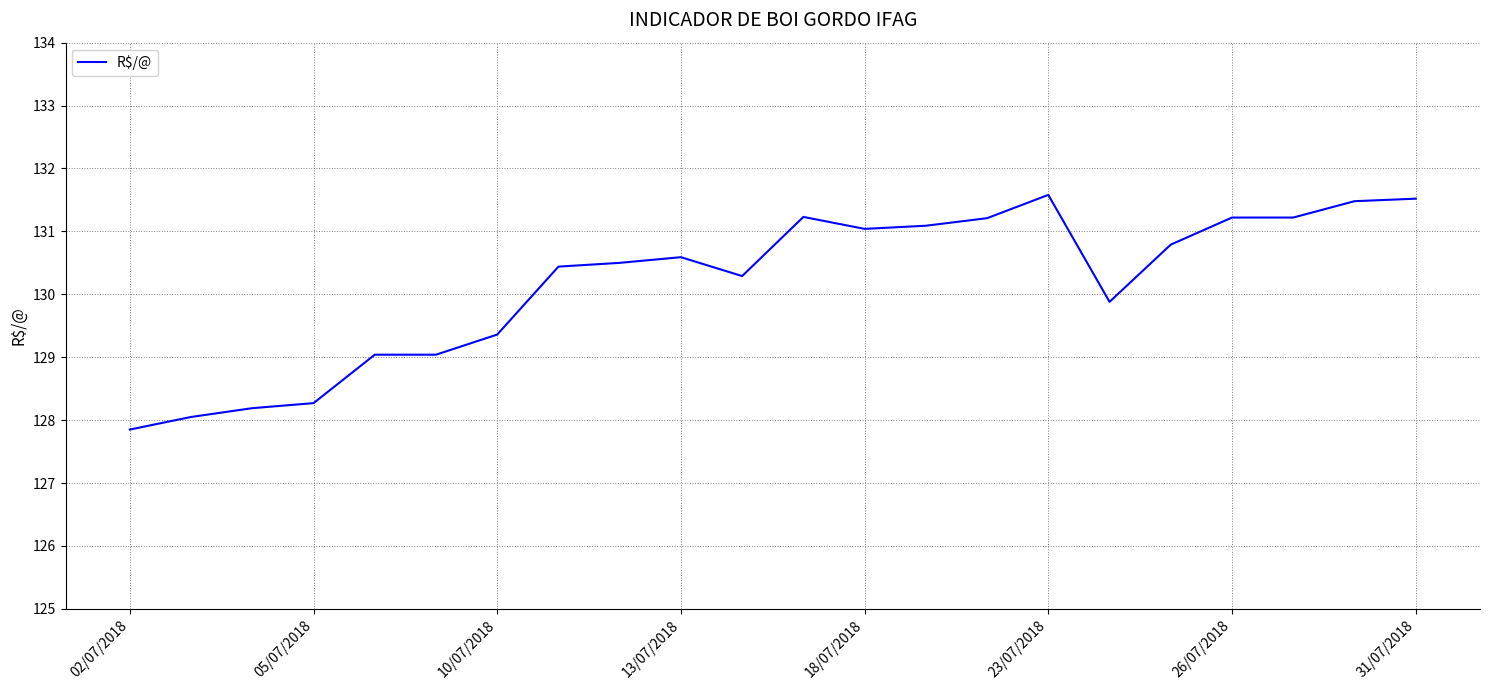

What is the maximum value shown in the chart?

131.6